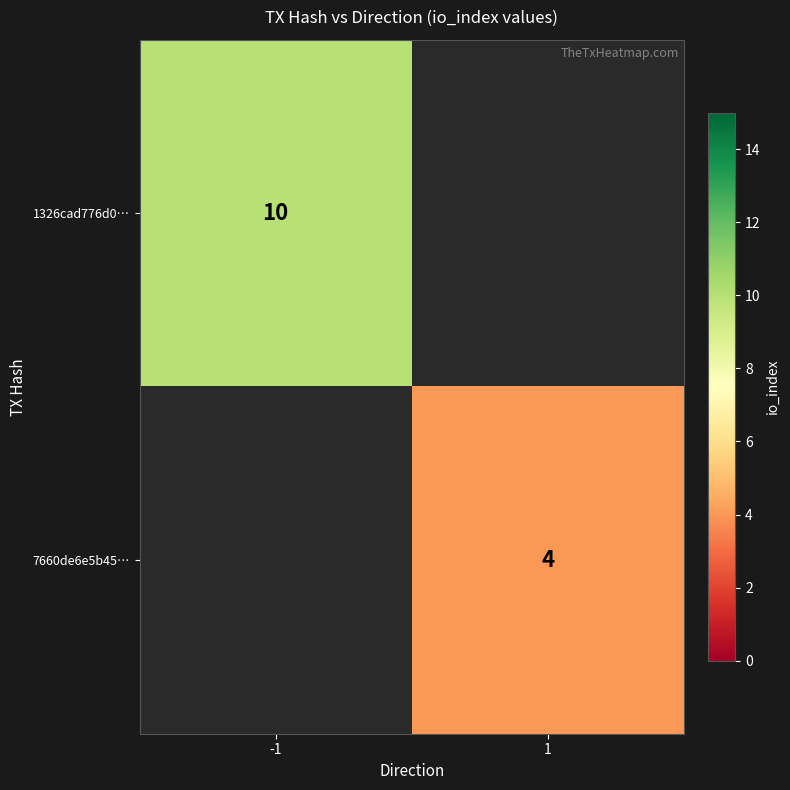

True or false: 1326cad776d0… has a value of 15.3 at -1.

False